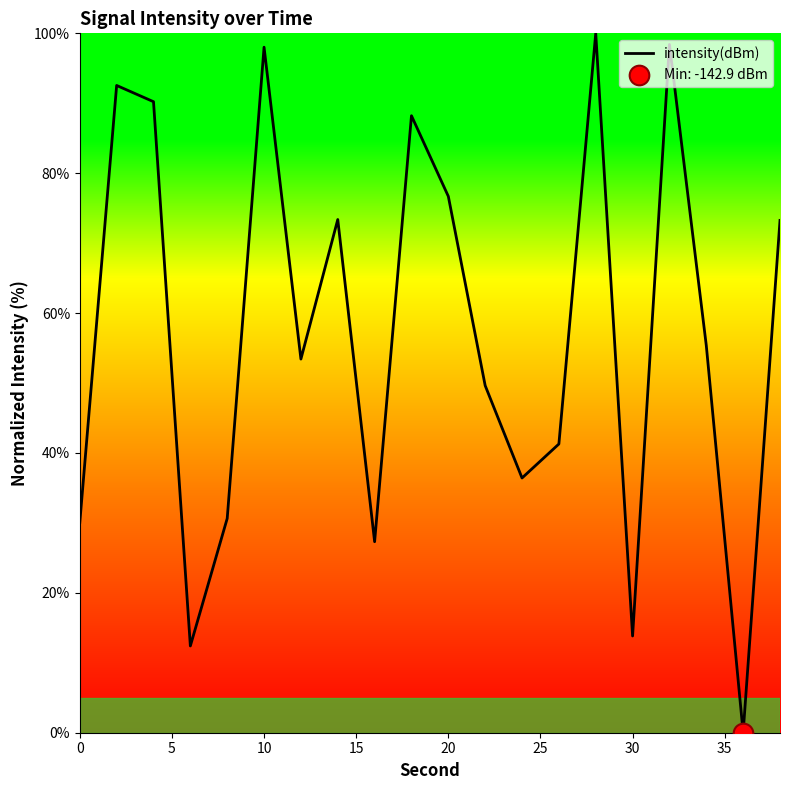

What is the difference between the maximum and minimum values?

100.0